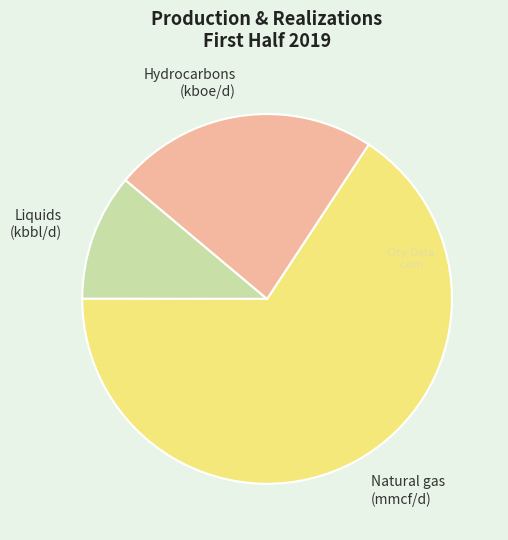

Count the number of slices in the pie.

3